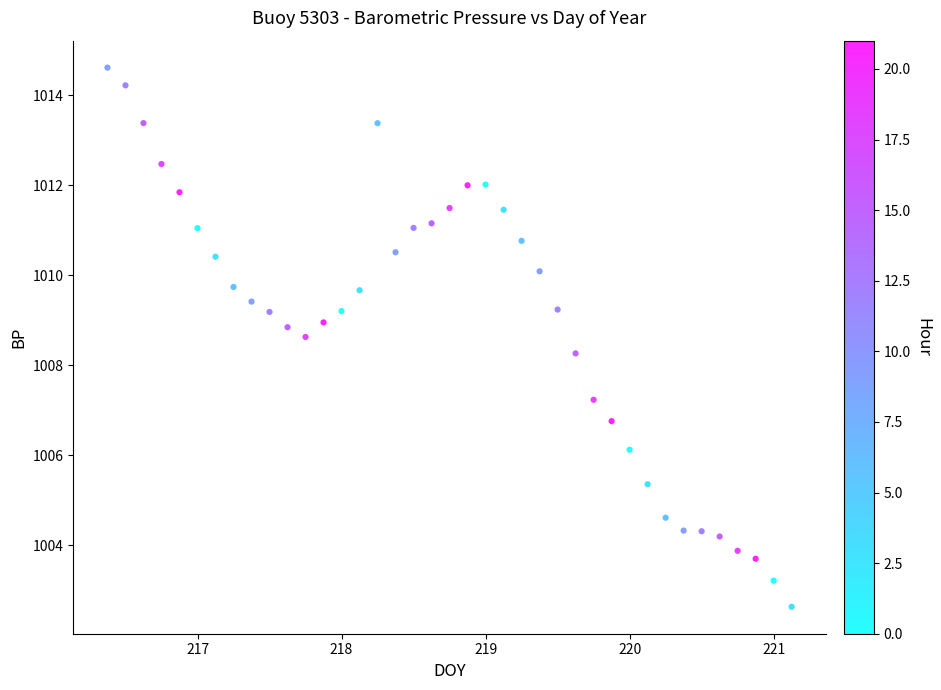

What Y value in the scatter plot is closest to 1008?

1008.3